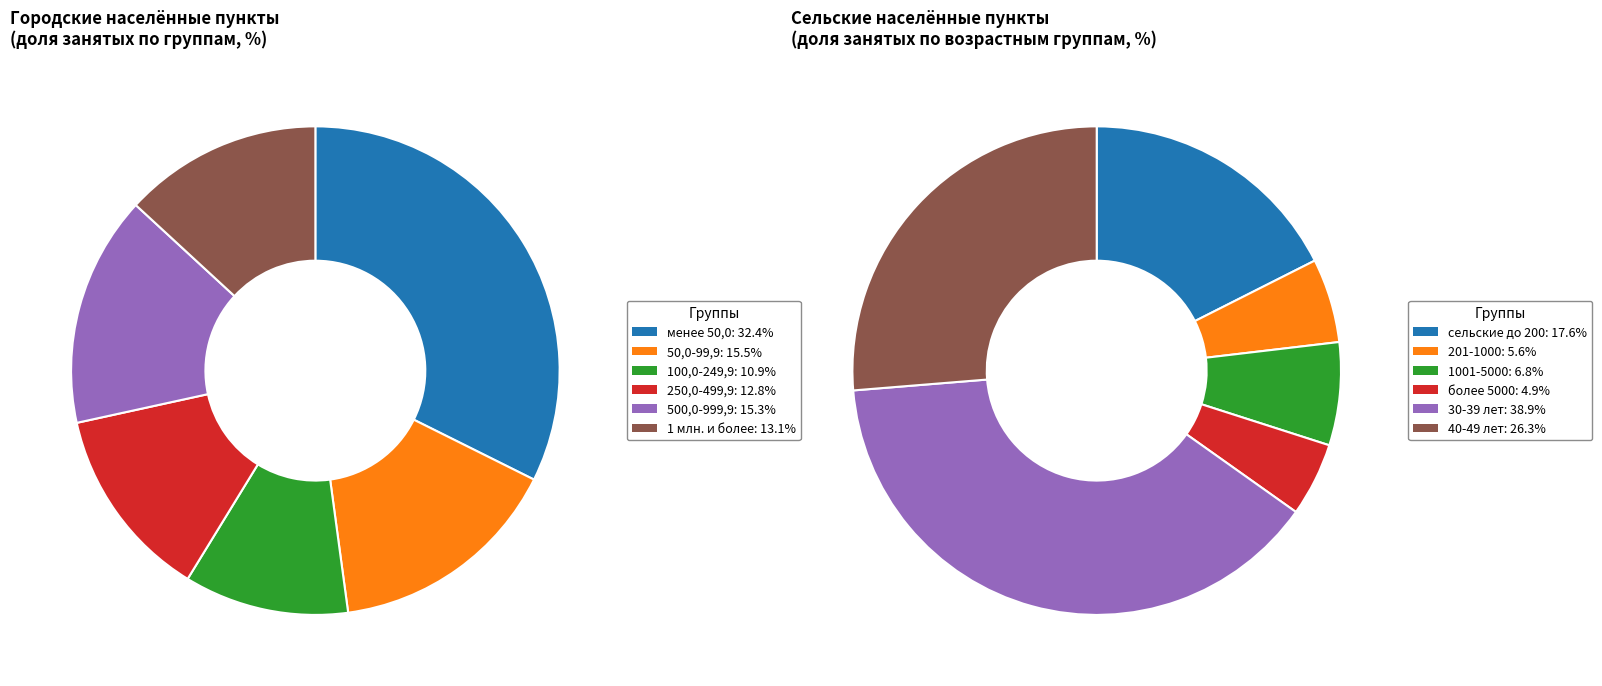

True or false: 1 accounts for 15% of the total.

True